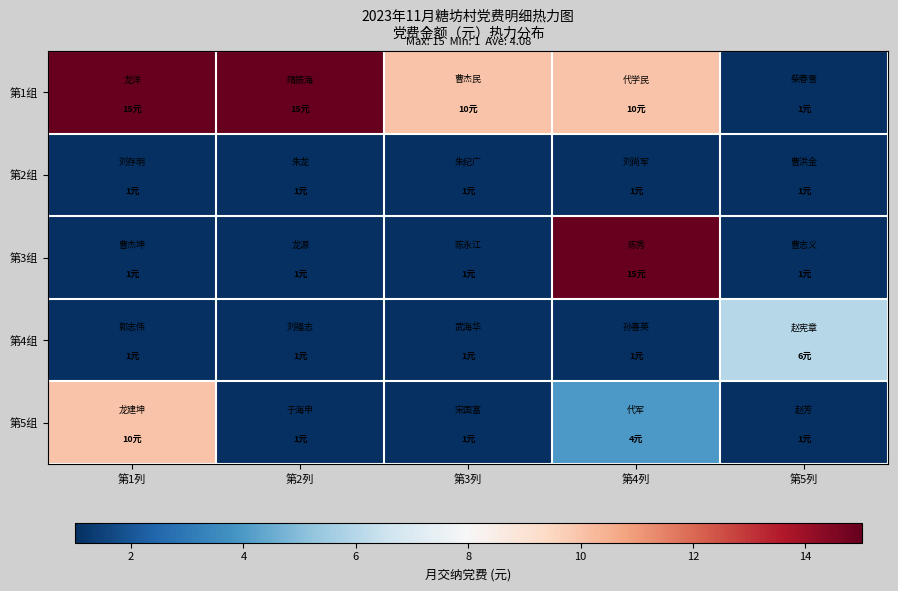

Count the number of data series in this chart.

5